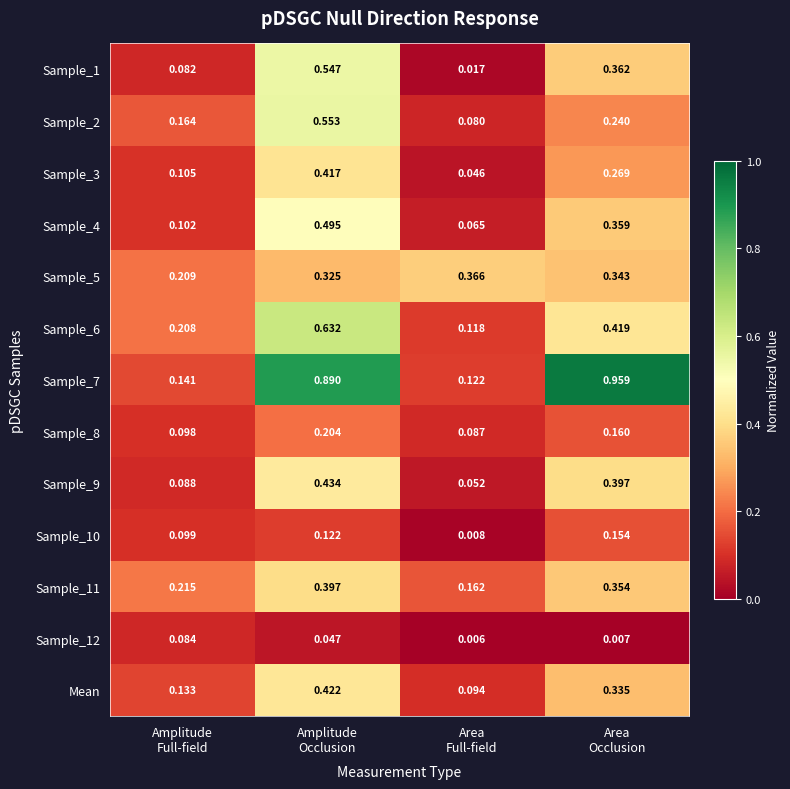

Count the number of data series in this chart.

13